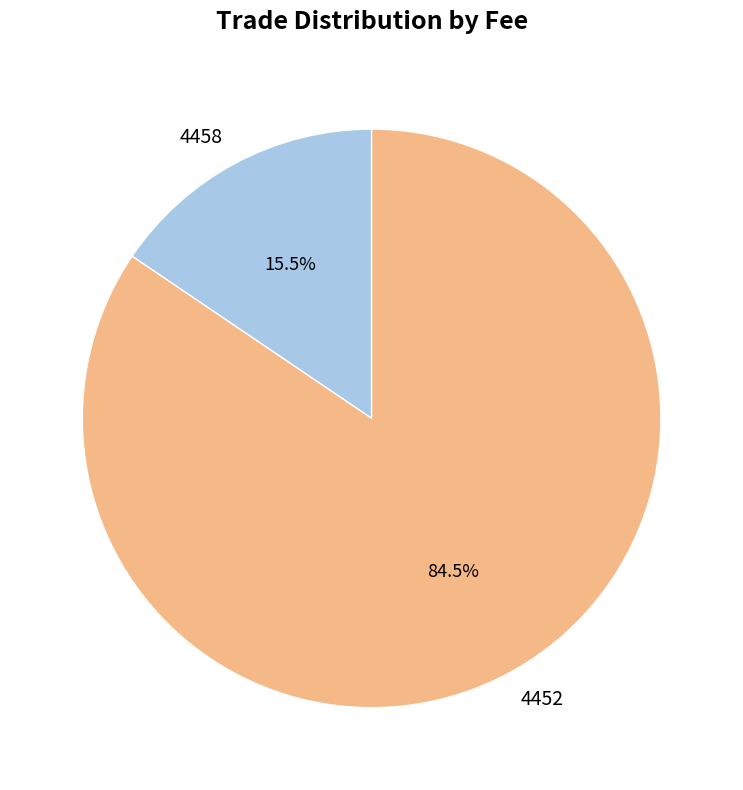

How many slices are in this pie chart?

2